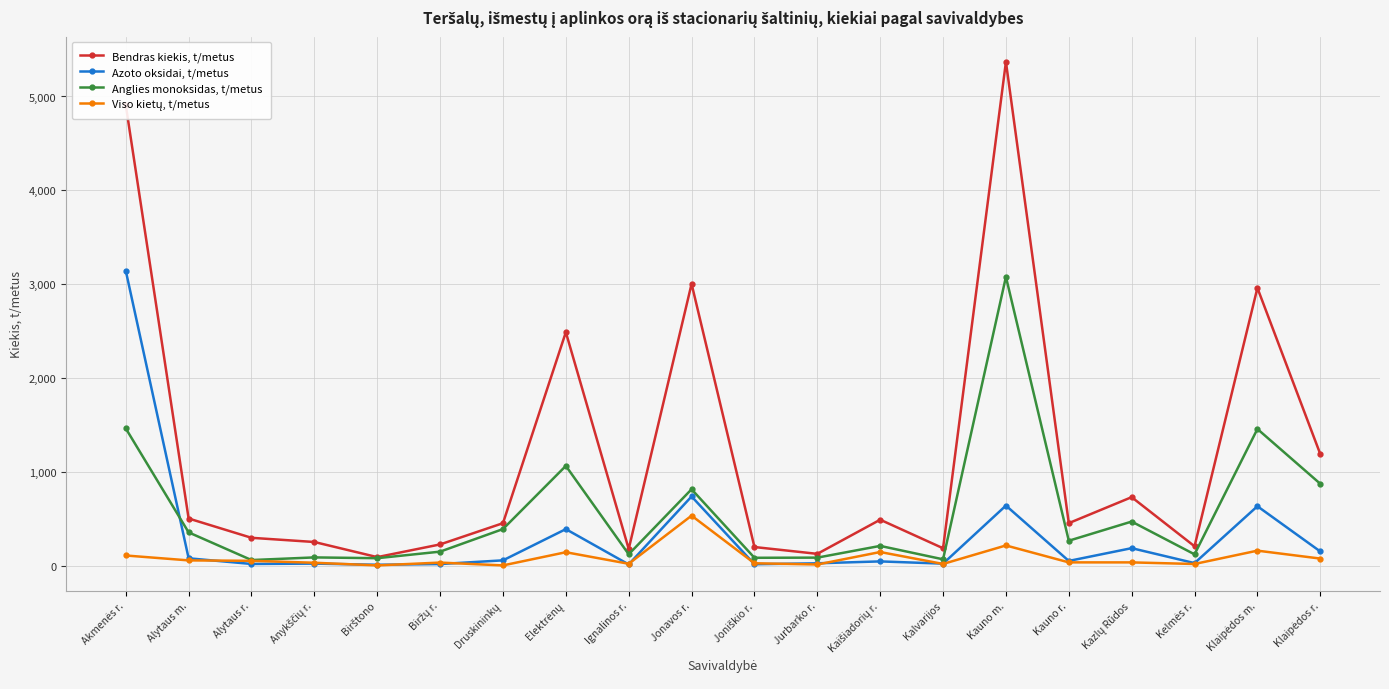

At which label does Bendras kiekis, t/metus reach its peak?

Kauno m.